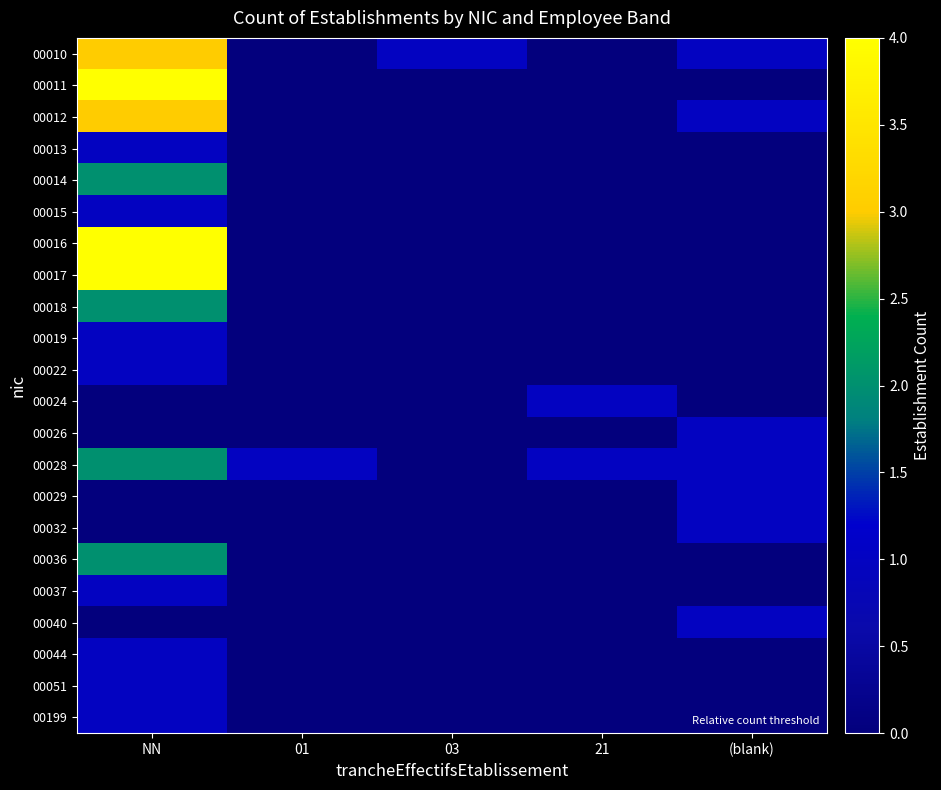

Which category has the lowest value across all series?

01